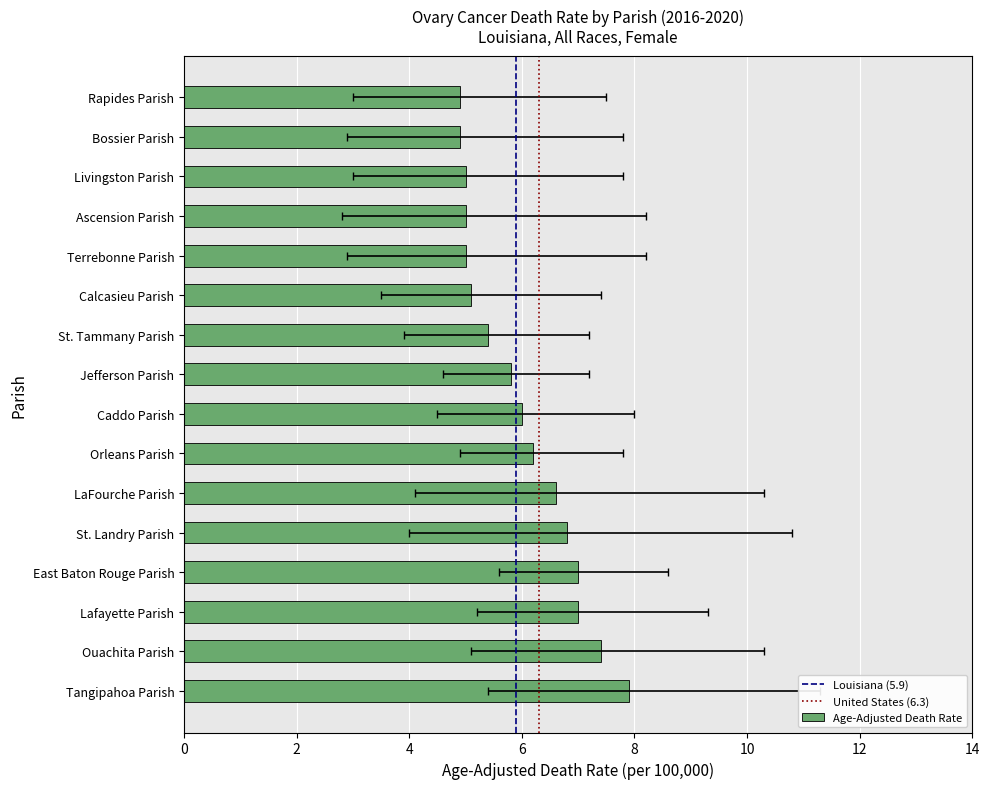

Is it true that Age-Adjusted Death Rate equals 2.6 at Ascension Parish?

False